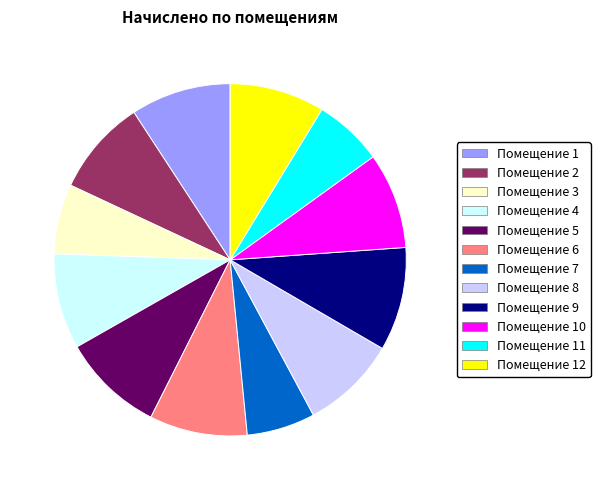

What is the ratio of the value at Помещение 7 to the value at Помещение 6?

0.7